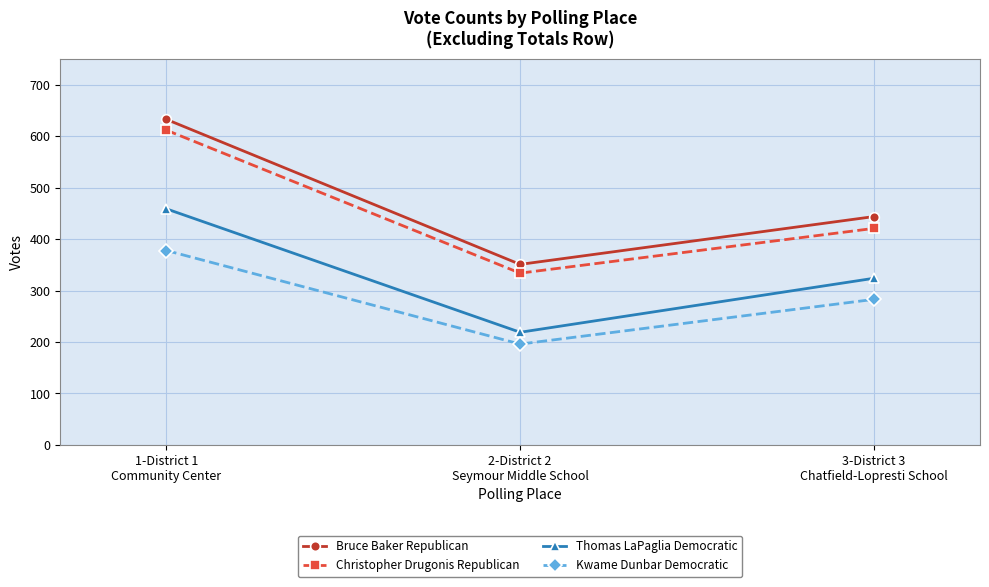

Reading left to right, extract all data points from this chart.

Bruce Baker Republican: 1-District 1
Community Center=633	2-District 2
Seymour Middle School=351	3-District 3
Chatfield-Lopresti School=444
Christopher Drugonis Republican: 1-District 1
Community Center=612	2-District 2
Seymour Middle School=334	3-District 3
Chatfield-Lopresti School=421
Thomas LaPaglia Democratic: 1-District 1
Community Center=459	2-District 2
Seymour Middle School=219	3-District 3
Chatfield-Lopresti School=324
Kwame Dunbar Democratic: 1-District 1
Community Center=378	2-District 2
Seymour Middle School=196	3-District 3
Chatfield-Lopresti School=283